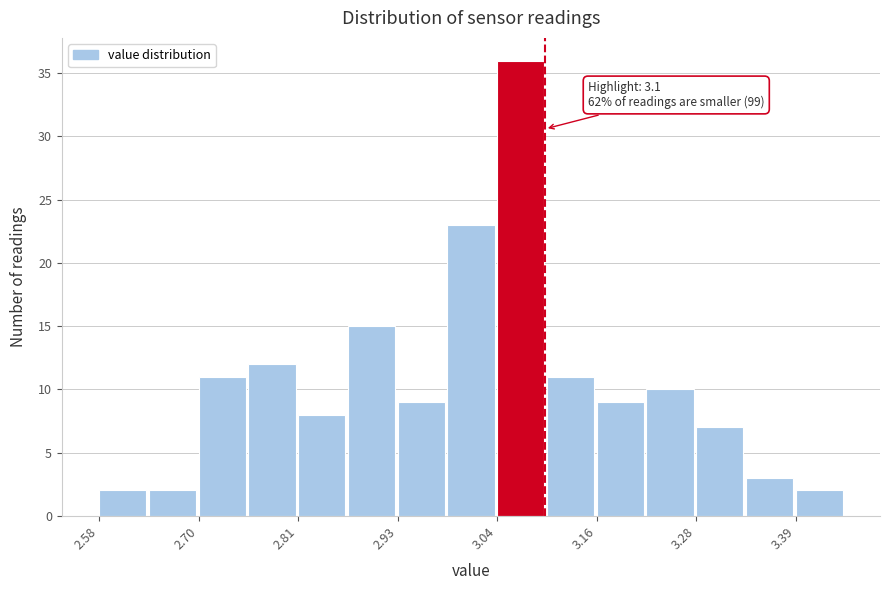

Around what value on the x-axis is the tallest bar? Give the approximate position of its centre, as read against the axis.

3.08